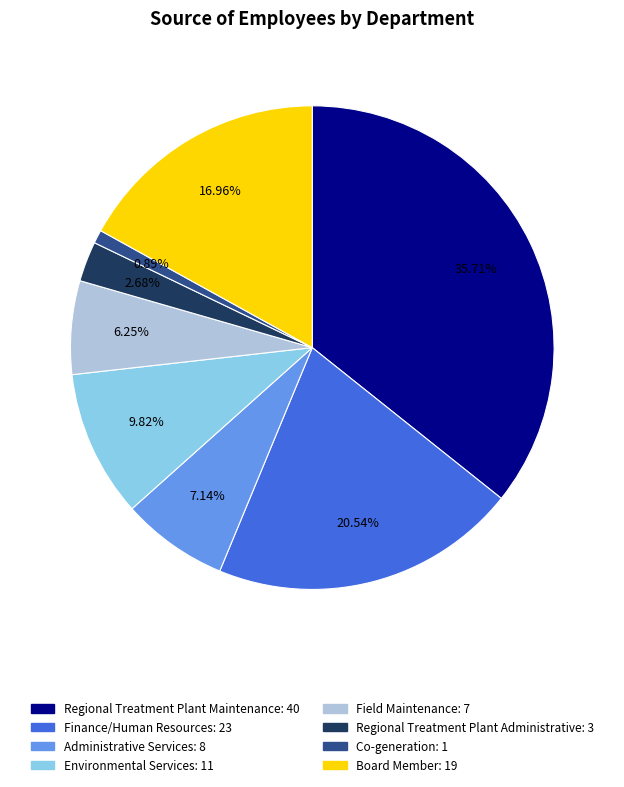

Combined, what portion of the pie is Board Member and Co-generation?

17.9%